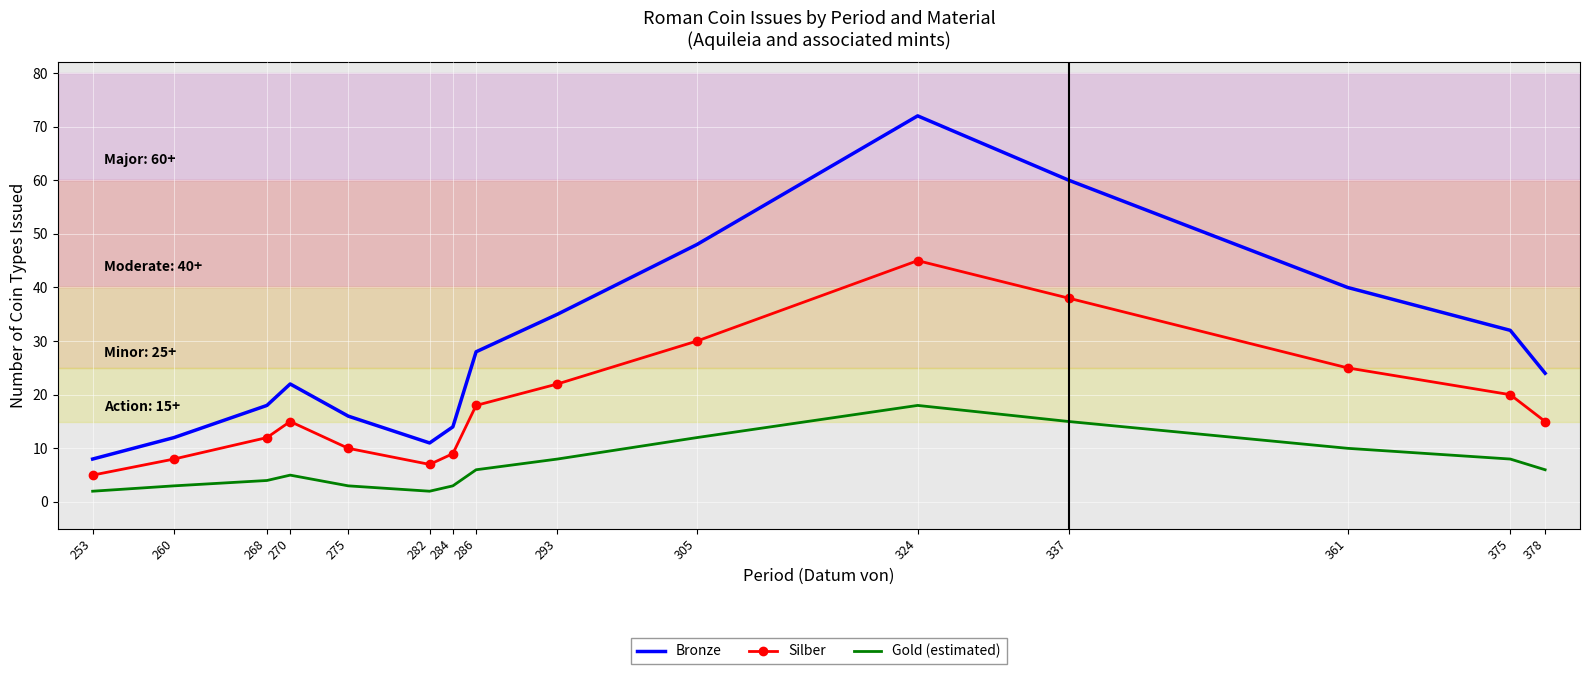

Which series changed the most between 305 and 361?

Bronze